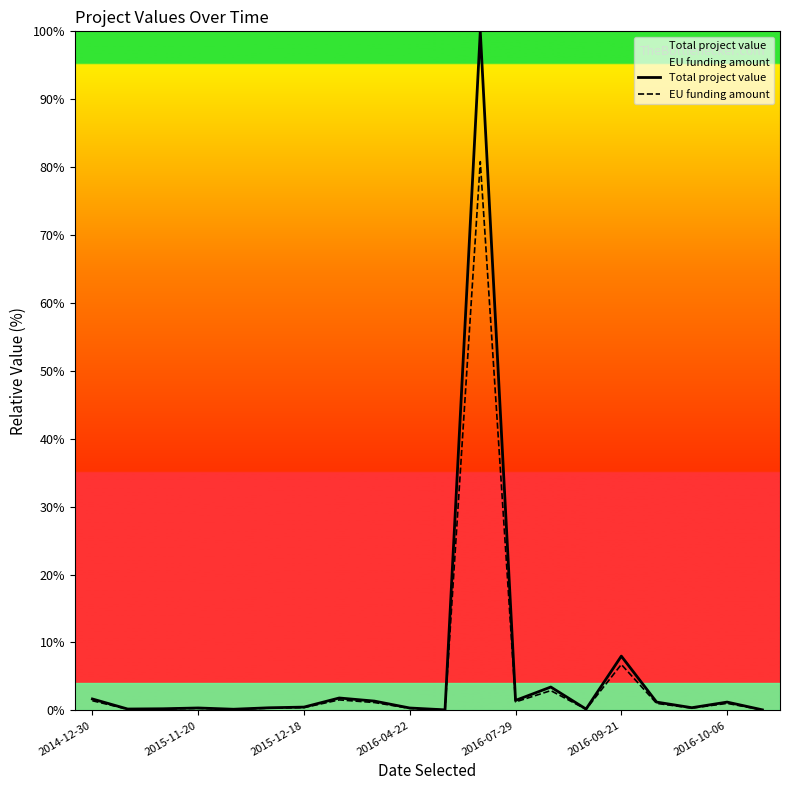

Reading left to right, transcribe all the data shown in this chart.

Total project value: 1.7	0.2	0.2	0.4	0.2	0.4	0.5	1.8	1.4	0.3	0.1	100.0	1.5	3.4	0.2	8.0	1.2	0.4	1.2	0.1
EU funding amount: 1.4	0.2	0.2	0.3	0.1	0.3	0.4	1.5	1.2	0.3	0.1	80.8	1.2	2.9	0.2	6.8	1.0	0.3	1.0	0.1